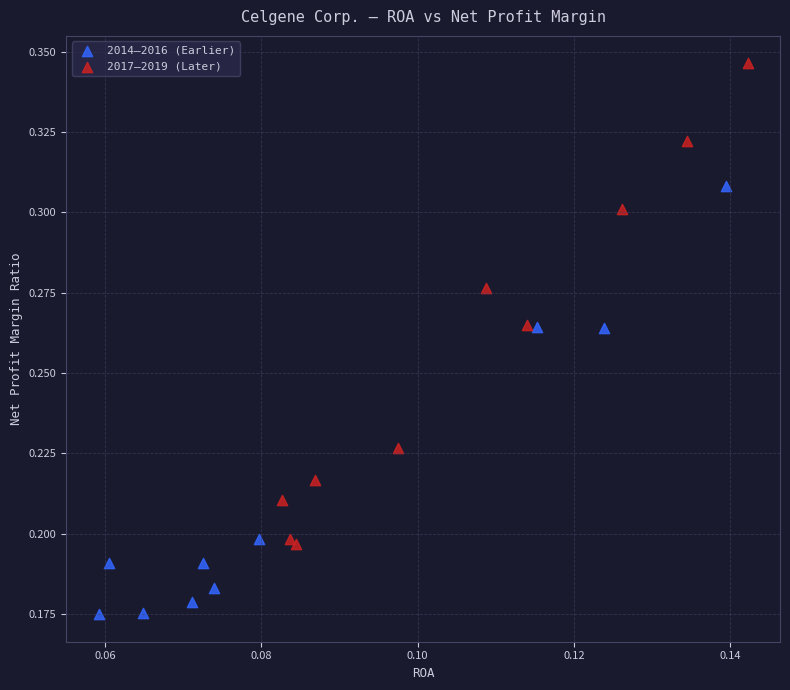

Which series has the widest spread of Y values?

2017–2019 (Later)